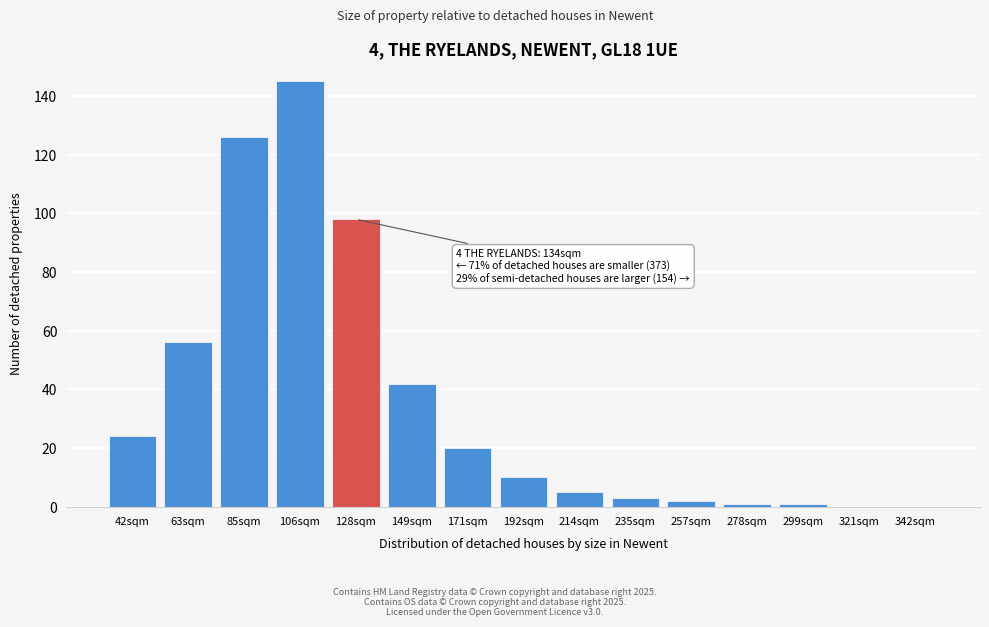

What is the sum of all values?

533